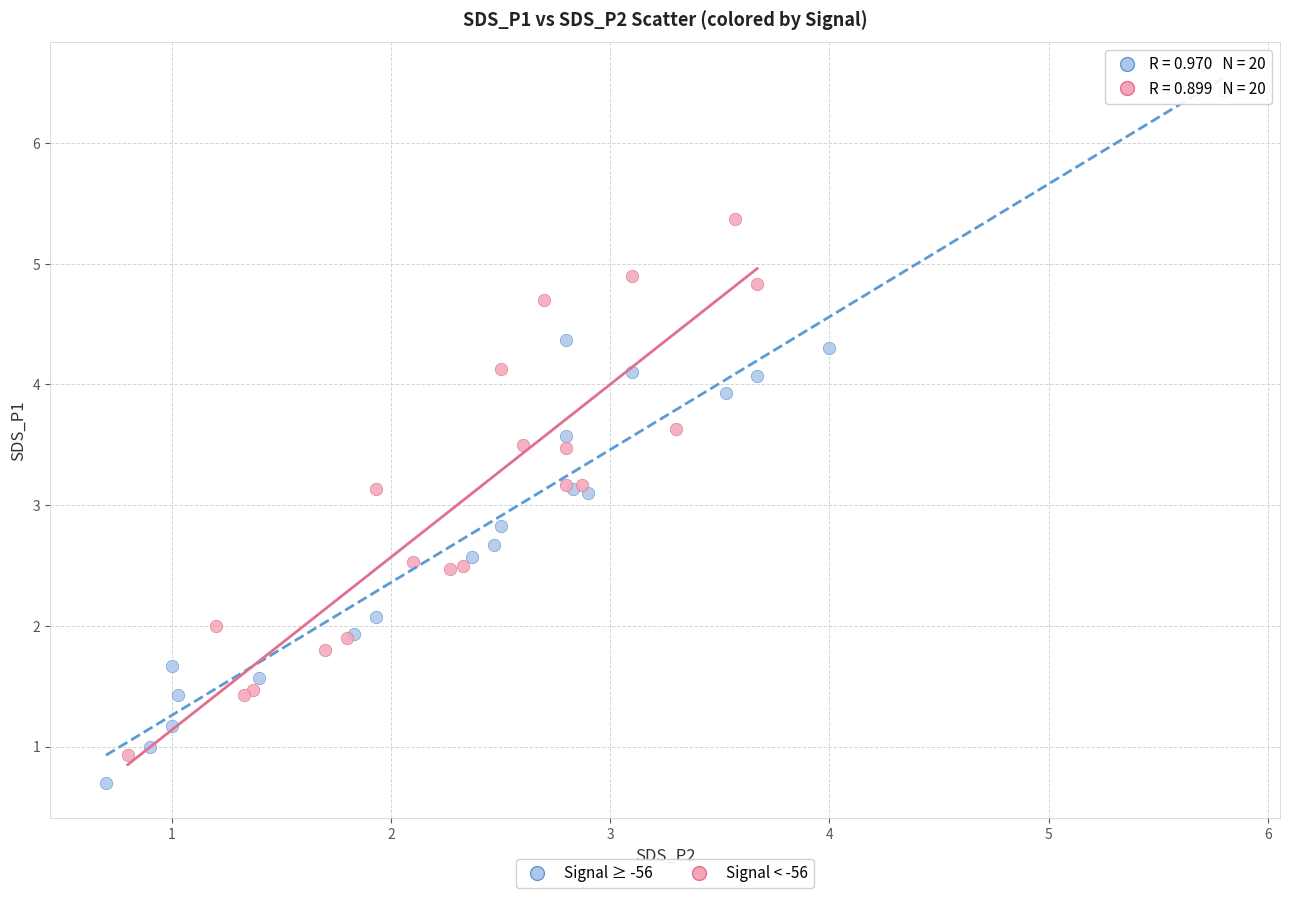

Which series has the largest Y range (max minus min)?

Signal ≥ -56